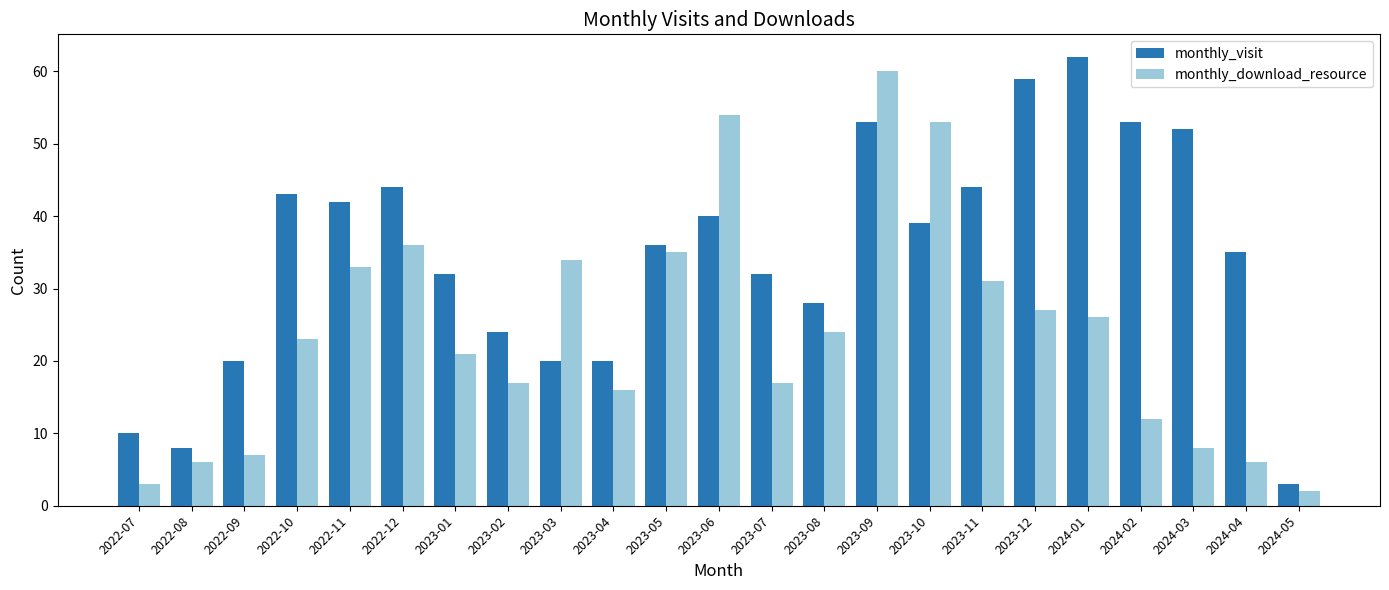

Reading right to left, what are all the values shown in this chart?

monthly_visit: 3	35	52	53	62	59	44	39	53	28	32	40	36	20	20	24	32	44	42	43	20	8	10
monthly_download_resource: 2	6	8	12	26	27	31	53	60	24	17	54	35	16	34	17	21	36	33	23	7	6	3